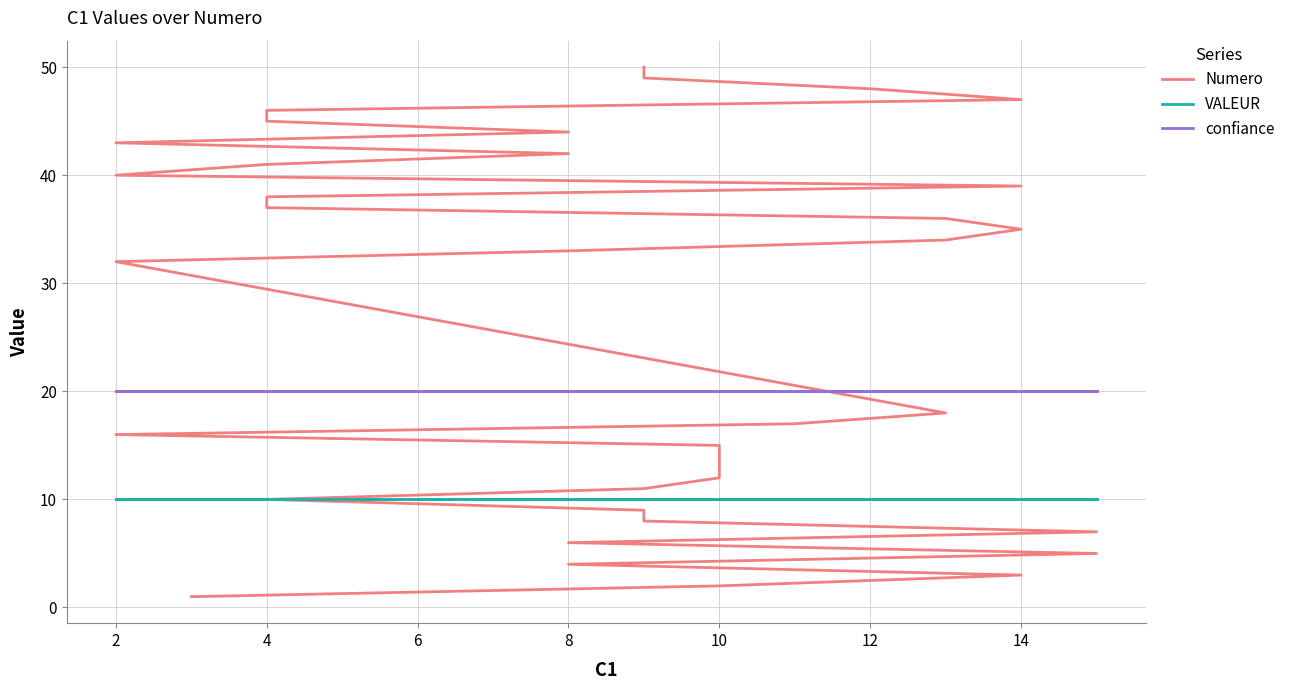

After their last crossing, which series has the higher values: Numero or confiance?

Numero